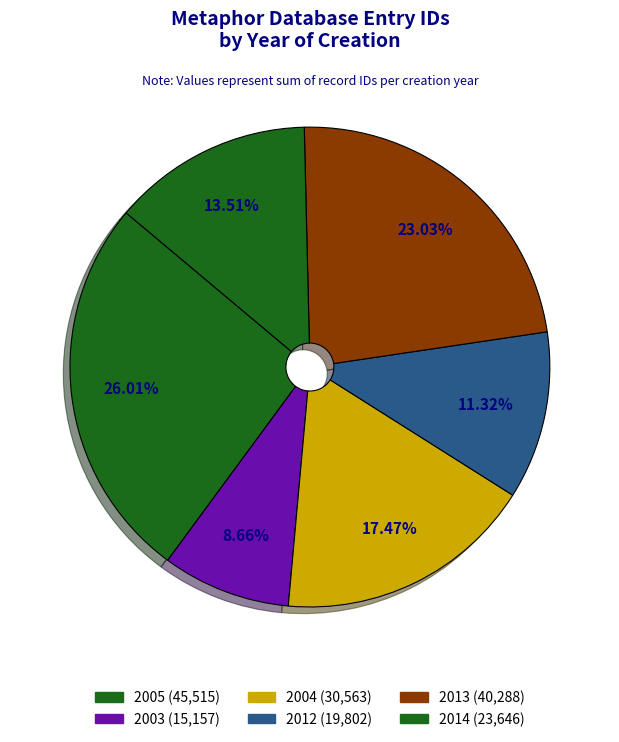

Is there a majority slice in this chart?

No